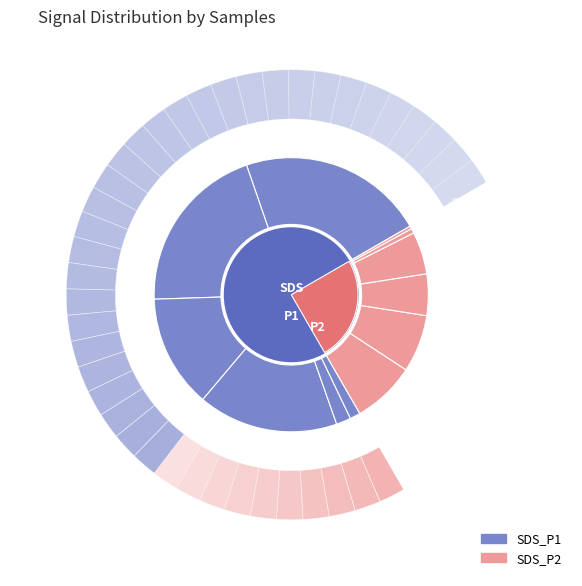

How many slices are in this pie chart?

6